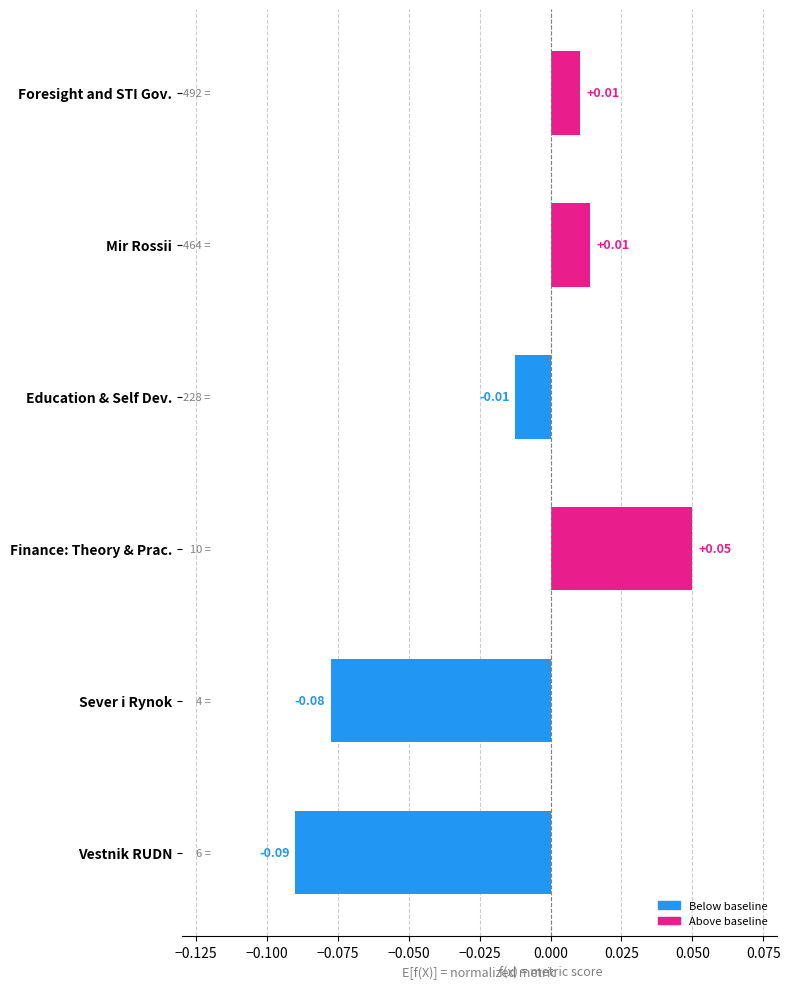

At which category does the chart reach its peak across all series?

Finance: Theory & Prac.